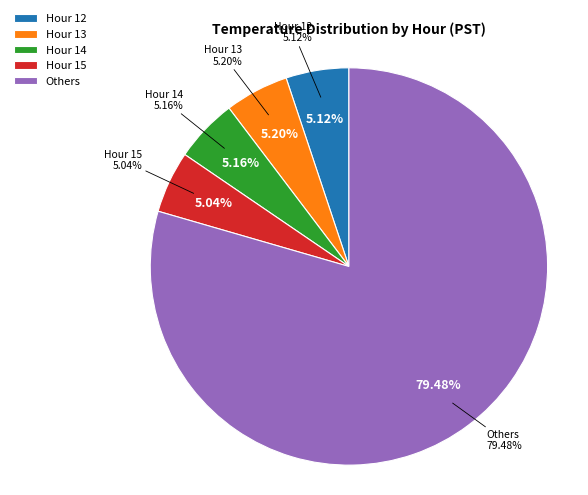

What portion of the pie excludes Hour 8?

95.7%